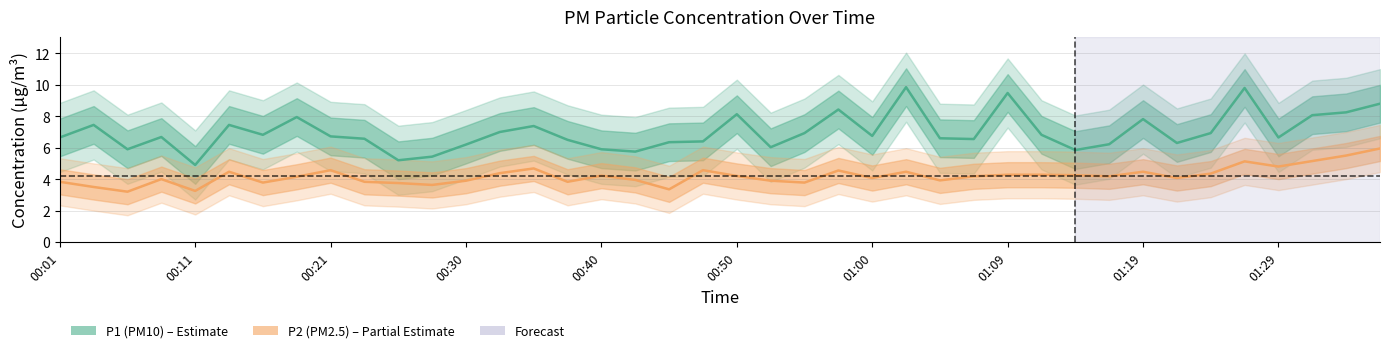

What is the highest value of the P1 series?

9.8